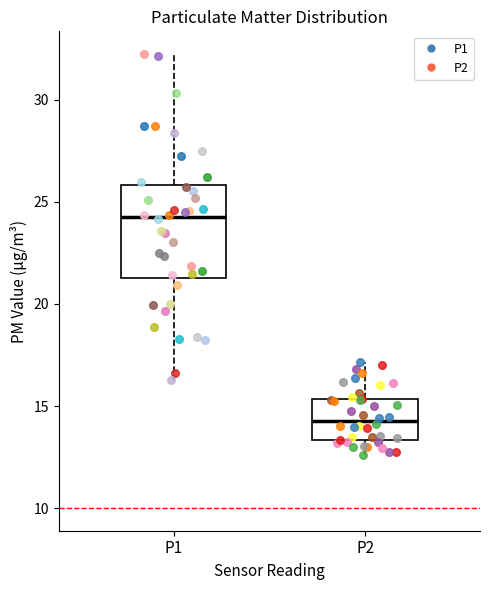

Which box is the tallest, from its lower edge to its upper edge?

P1